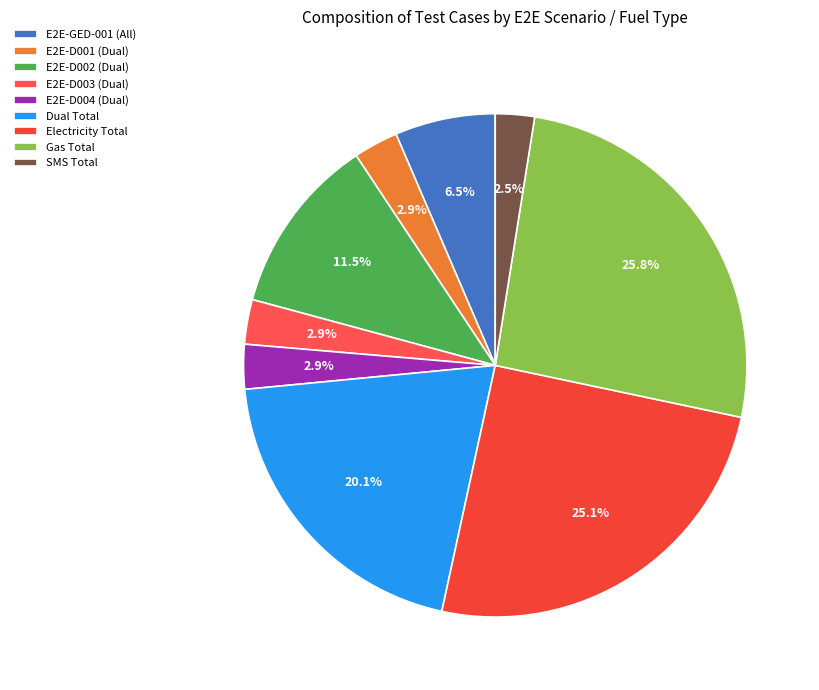

Is Gas Total the majority of the pie?

No